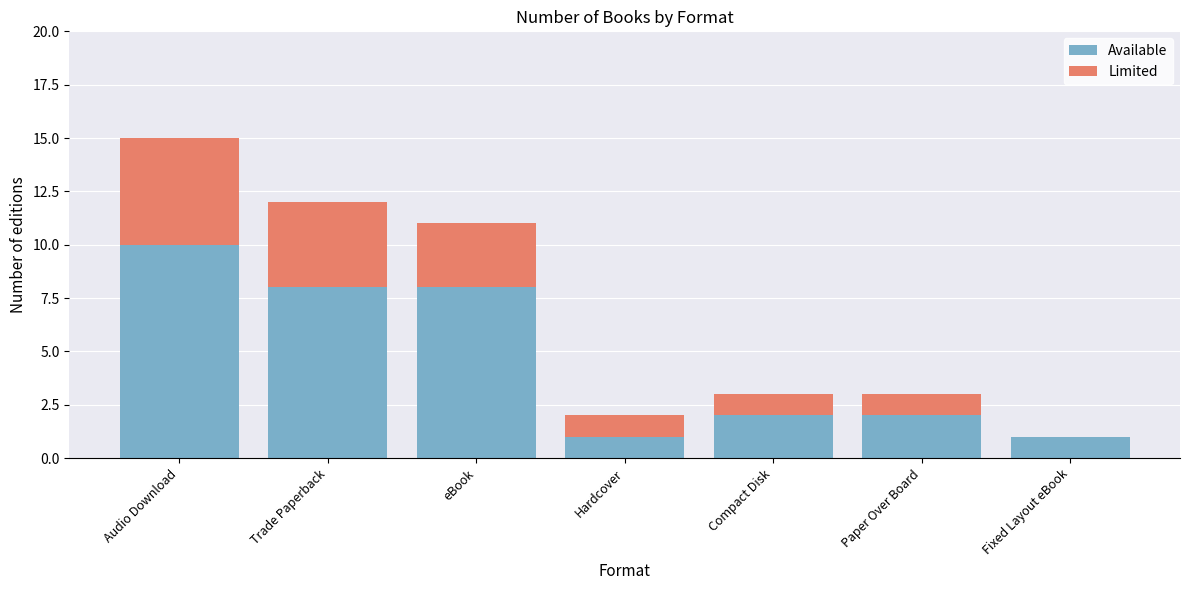

What is the total value across all series at eBook?

11